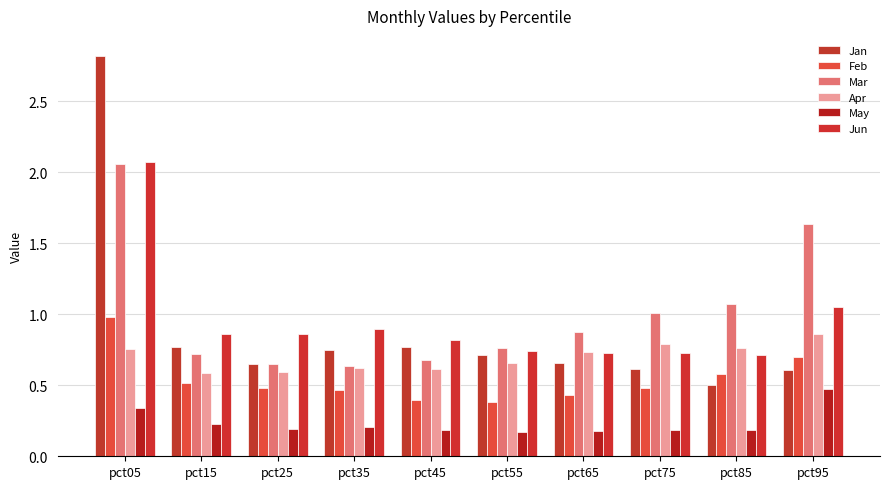

What is the sum of the Feb values at pct05 and pct95?

1.7